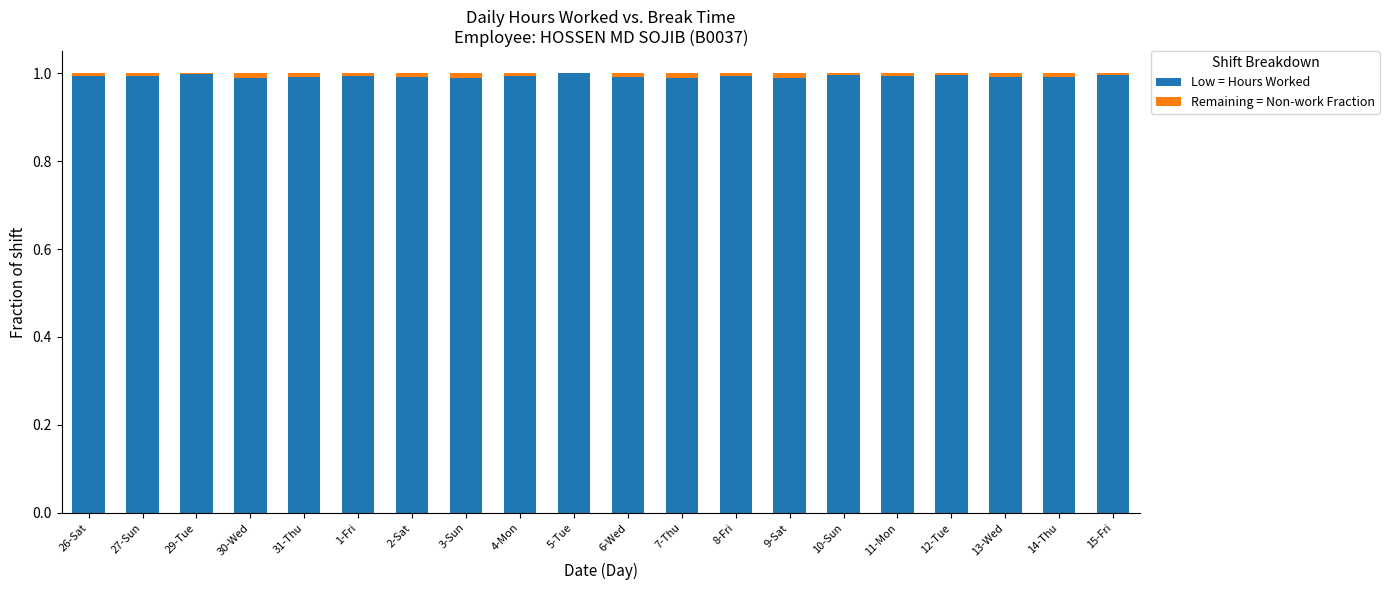

What are all the series names shown in the legend?

Low = Hours Worked, Remaining = Non-work Fraction